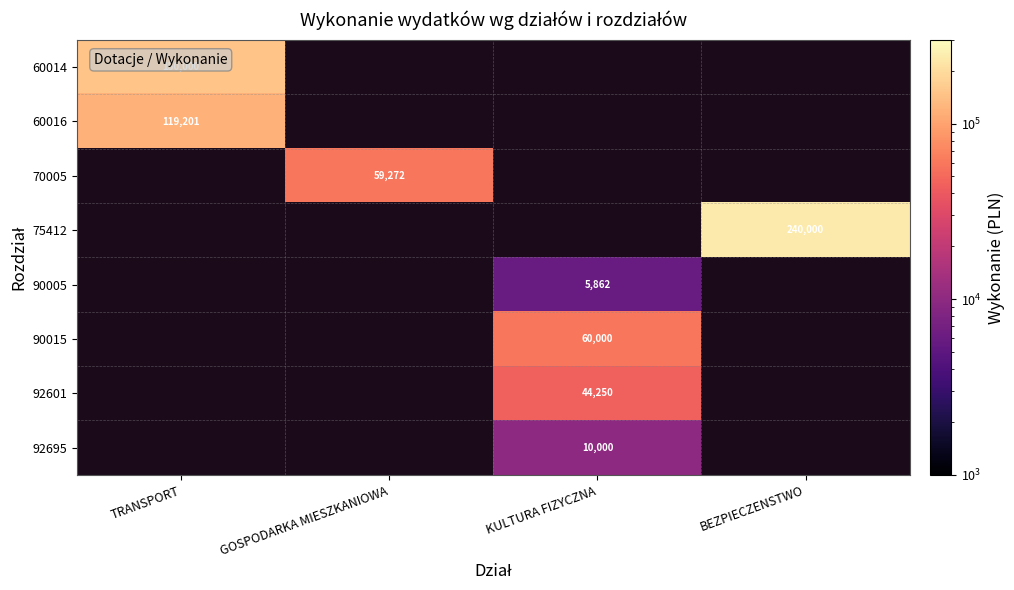

True or false: 70005 has a value of 40613 at GOSPODARKA MIESZKANIOWA.

False